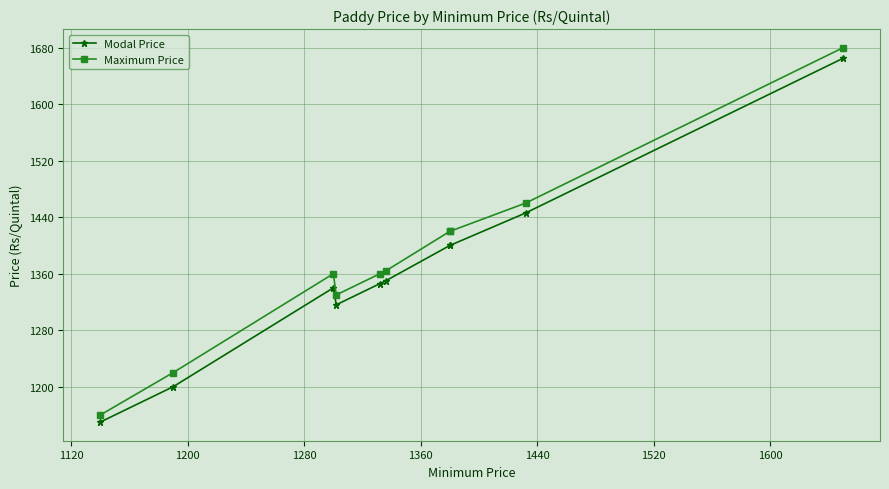

What is the sum of the Modal Price values at 1440 and 1600?

2750